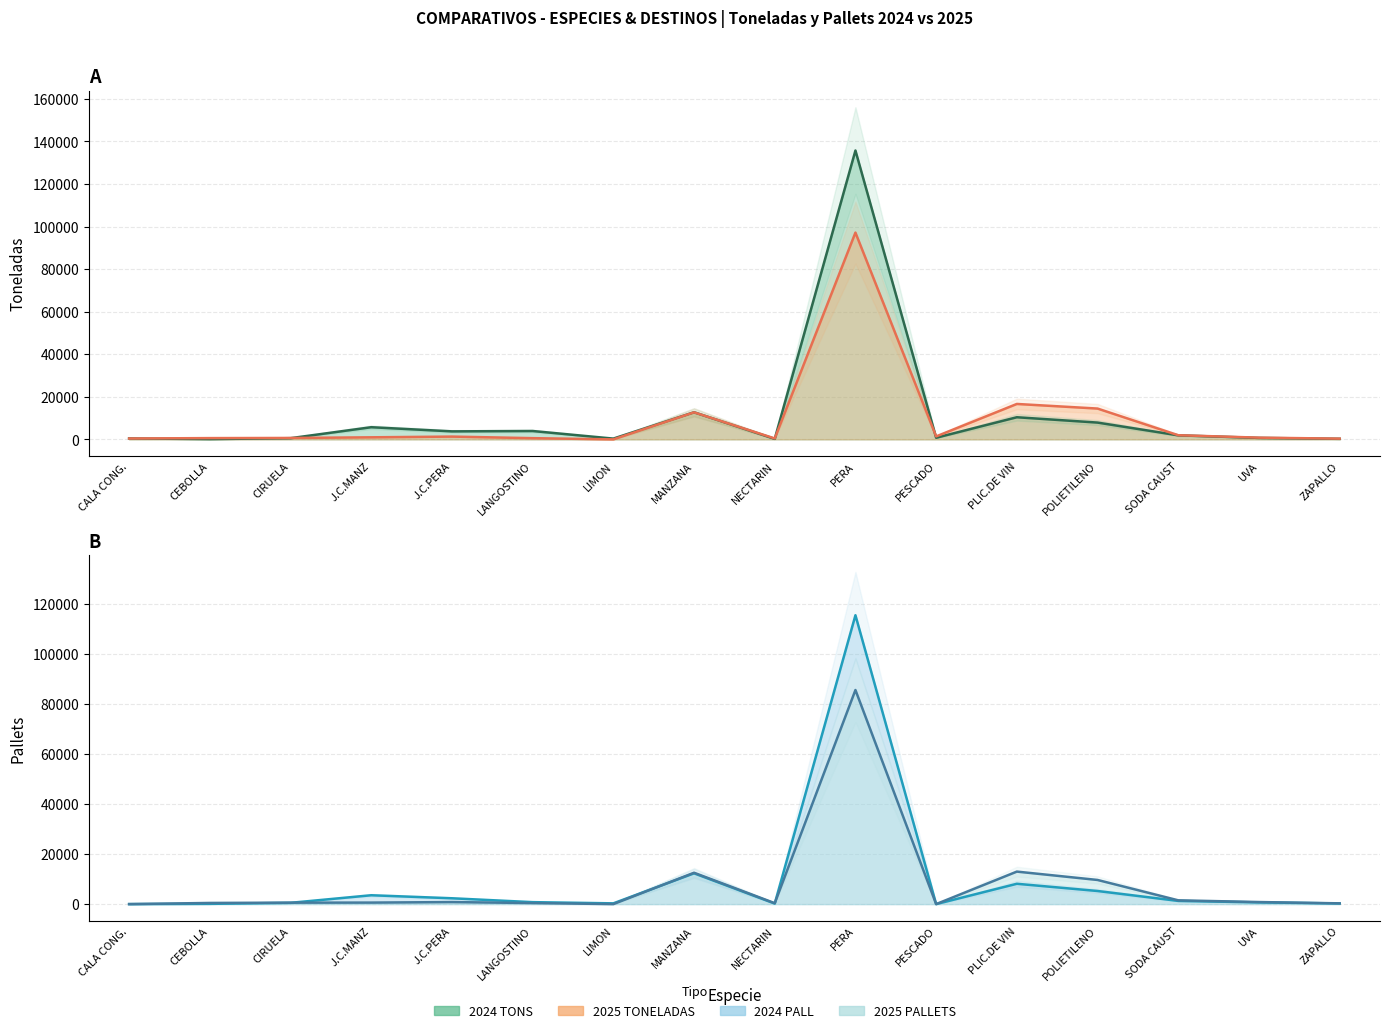

What is the maximum value for 2024 TONS?

135707